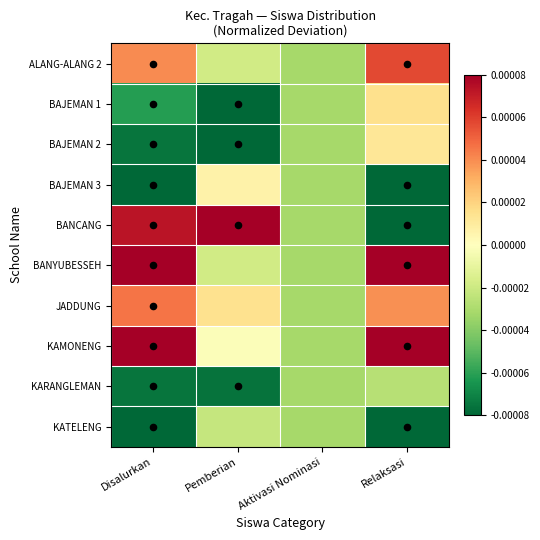

Reading left to right, transcribe all the data shown in this chart.

ALANG-ALANG 2: Disalurkan=0.0	Pemberian=-0.0	Aktivasi Nominasi=-0.0	Relaksasi=0.0
BAJEMAN 1: Disalurkan=-0.0	Pemberian=-0.0	Aktivasi Nominasi=-0.0	Relaksasi=0.0
BAJEMAN 2: Disalurkan=-0.0	Pemberian=-0.0	Aktivasi Nominasi=-0.0	Relaksasi=0.0
BAJEMAN 3: Disalurkan=-0.0	Pemberian=0.0	Aktivasi Nominasi=-0.0	Relaksasi=-0.0
BANCANG: Disalurkan=0.0	Pemberian=0.0	Aktivasi Nominasi=-0.0	Relaksasi=-0.0
BANYUBESSEH: Disalurkan=0.0	Pemberian=-0.0	Aktivasi Nominasi=-0.0	Relaksasi=0.0
JADDUNG: Disalurkan=0.0	Pemberian=0.0	Aktivasi Nominasi=-0.0	Relaksasi=0.0
KAMONENG: Disalurkan=0.0	Pemberian=-0.0	Aktivasi Nominasi=-0.0	Relaksasi=0.0
KARANGLEMAN: Disalurkan=-0.0	Pemberian=-0.0	Aktivasi Nominasi=-0.0	Relaksasi=-0.0
KATELENG: Disalurkan=-0.0	Pemberian=-0.0	Aktivasi Nominasi=-0.0	Relaksasi=-0.0